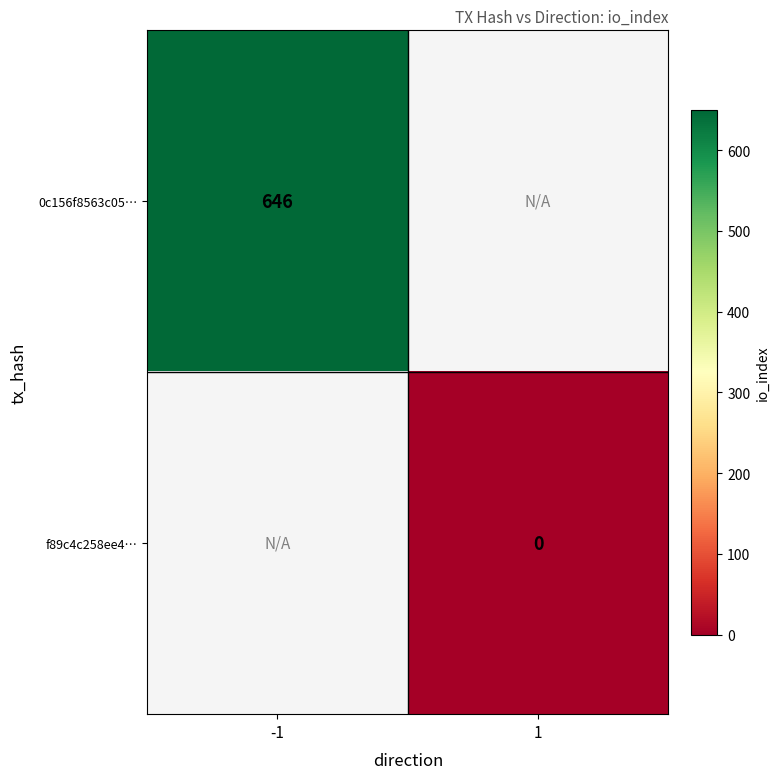

The 0c156f8563c05… series shows 646 at -1. True or false?

True